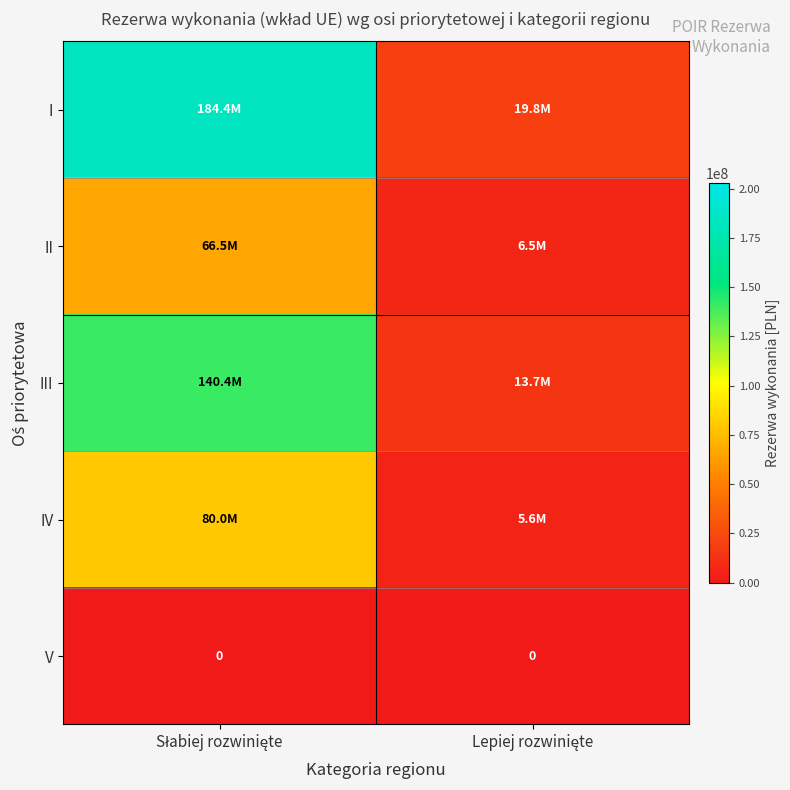

At how many categories does at least one series exceed 11147591?

2